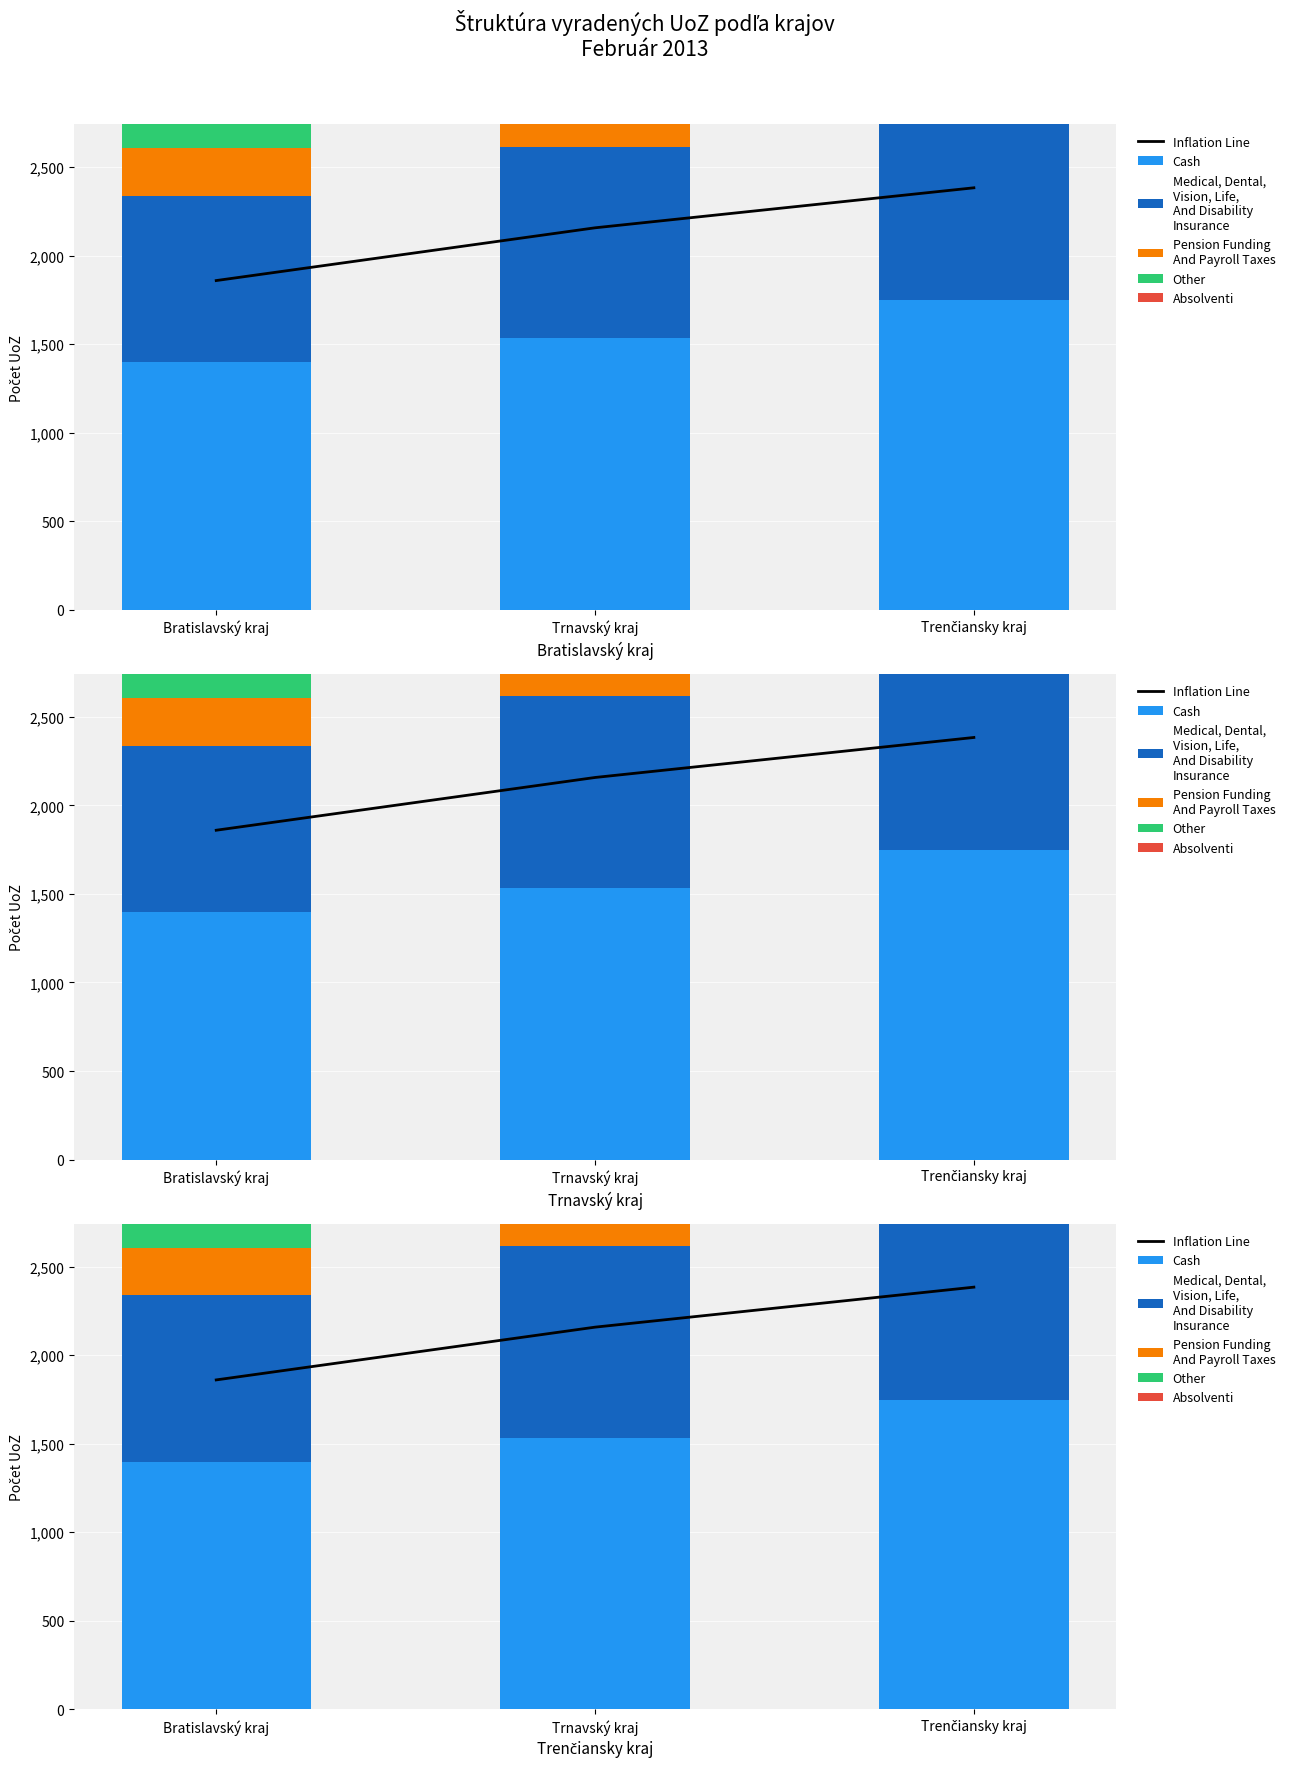

How many values in the Pension Funding
And Payroll Taxes series are below 402?

1